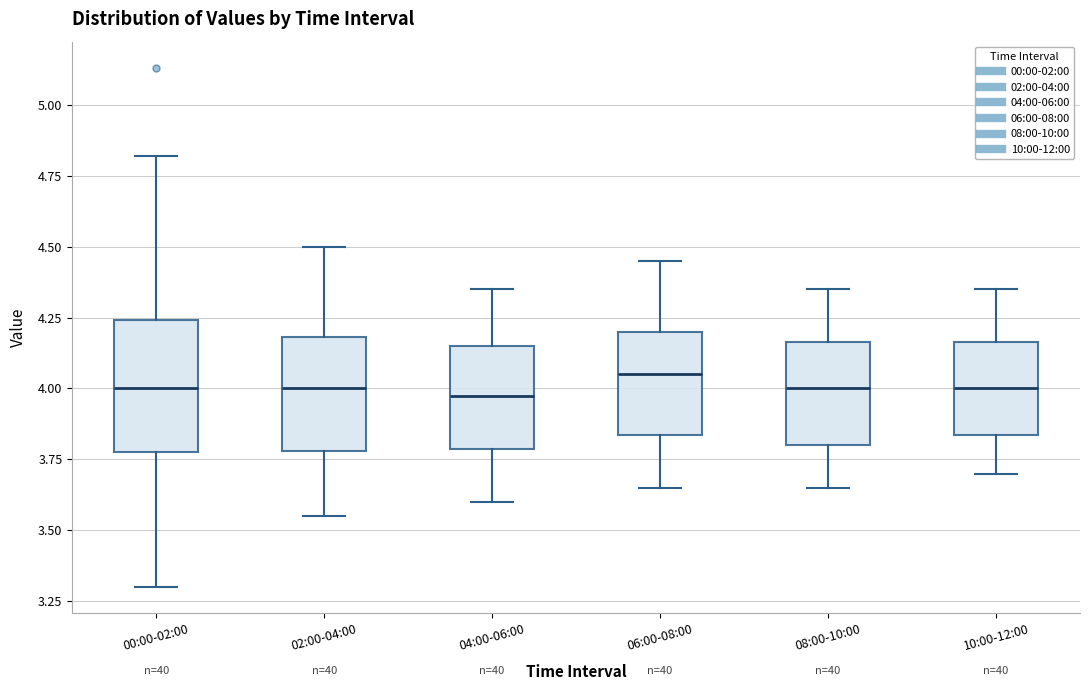

Reading left to right, read every box against the y-axis: the position of its median line, the range the box covers, and the ends of its whiskers. The values are not printed on the chart, so give them approximately, as read against the axis.

00:00-02:00: median 4.00, box 3.80 to 4.25, whiskers 3.30 to 4.80
02:00-04:00: median 4.00, box 3.80 to 4.20, whiskers 3.55 to 4.50
04:00-06:00: median 4.00, box 3.80 to 4.15, whiskers 3.60 to 4.35
06:00-08:00: median 4.05, box 3.85 to 4.20, whiskers 3.65 to 4.45
08:00-10:00: median 4.00, box 3.80 to 4.15, whiskers 3.65 to 4.35
10:00-12:00: median 4.00, box 3.85 to 4.15, whiskers 3.70 to 4.35